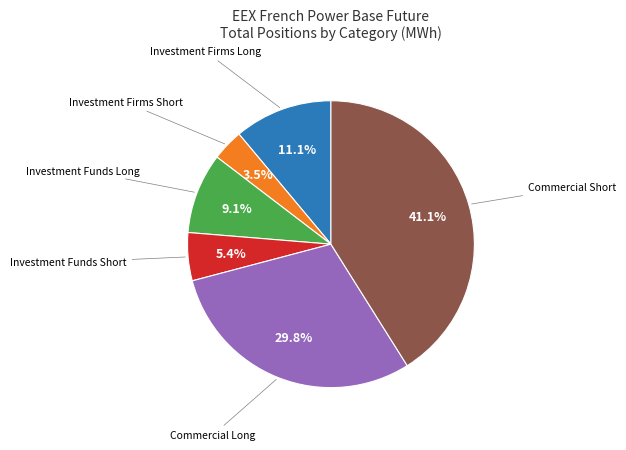

Does any single category account for the majority?

No